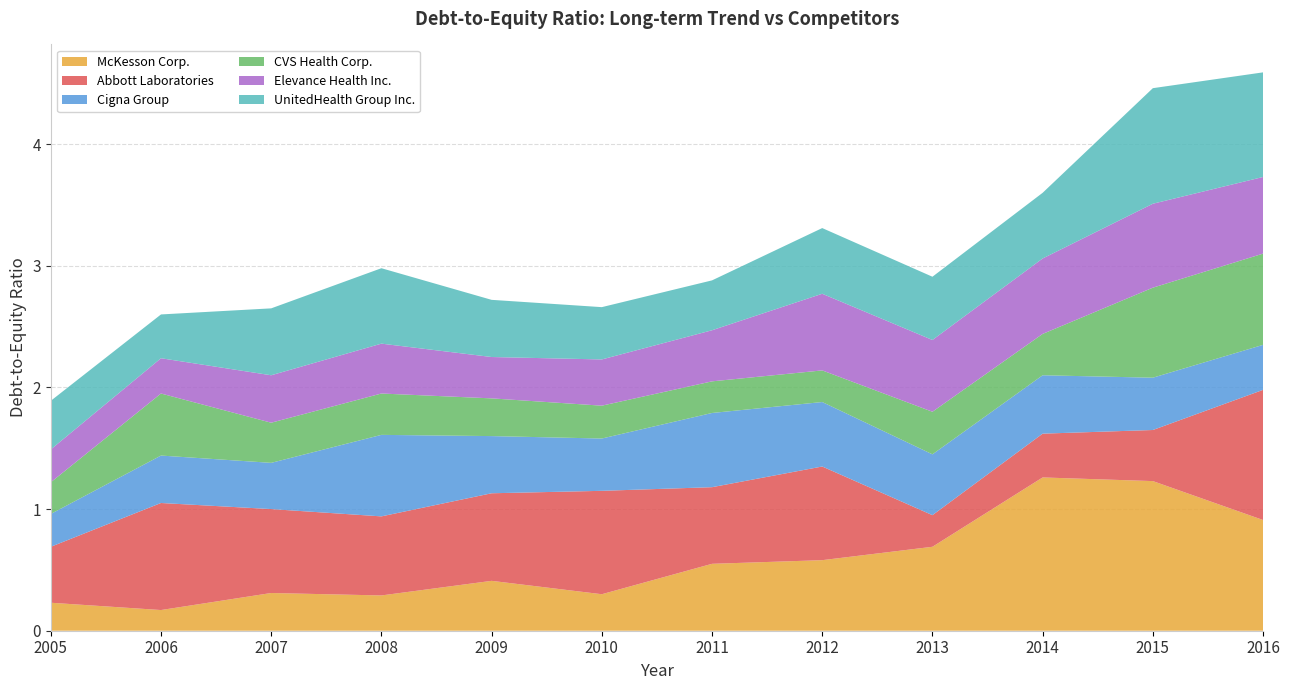

Reading left to right, extract all data points from this chart.

McKesson Corp.: 0.2	0.2	0.3	0.3	0.4	0.3	0.6	0.6	0.7	1.3	1.2	0.9
Abbott Laboratories: 0.5	0.9	0.7	0.7	0.7	0.8	0.6	0.8	0.3	0.4	0.4	1.1
Cigna Group: 0.3	0.4	0.4	0.7	0.5	0.4	0.6	0.5	0.5	0.5	0.4	0.4
CVS Health Corp.: 0.3	0.5	0.3	0.3	0.3	0.3	0.3	0.3	0.3	0.3	0.7	0.8
Elevance Health Inc.: 0.3	0.3	0.4	0.4	0.3	0.4	0.4	0.6	0.6	0.6	0.7	0.6
UnitedHealth Group Inc.: 0.4	0.4	0.6	0.6	0.5	0.4	0.4	0.5	0.5	0.5	0.9	0.9